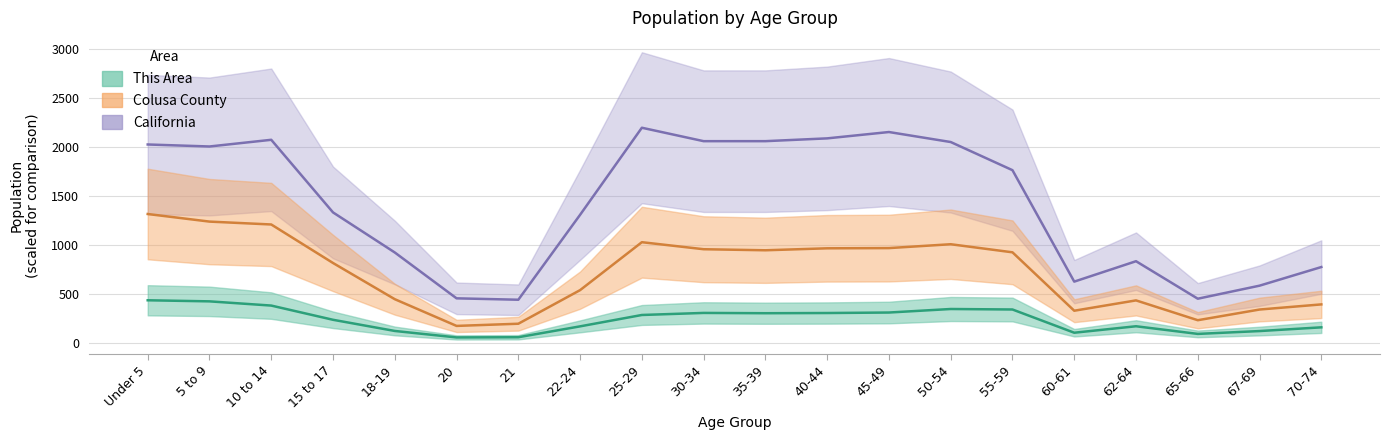

Reading left to right, extract all data points from this chart.

This Area: Under 5=440.0	5 to 9=429.0	10 to 14=386.0	15 to 17=241.0	18-19=127.0	20=61.0	21=63.0	22-24=174.0	25-29=290.0	30-34=311.0	35-39=308.0	40-44=310.0	45-49=315.0	50-54=351.0	55-59=346.0	60-61=109.0	62-64=175.0	65-66=97.0	67-69=126.0	70-74=164.0
Colusa County: Under 5=1320.0	5 to 9=1242.6	10 to 14=1213.2	15 to 17=820.2	18-19=451.0	20=178.5	21=200.8	22-24=543.5	25-29=1032.5	30-34=960.8	35-39=950.0	40-44=970.1	45-49=972.3	50-54=1011.7	55-59=929.2	60-61=333.4	62-64=438.8	65-66=236.6	67-69=345.6	70-74=397.9
California: Under 5=2029.2	5 to 9=2008.8	10 to 14=2077.0	15 to 17=1336.3	18-19=927.5	20=459.8	21=445.5	22-24=1311.9	25-29=2200.0	30-34=2063.0	35-39=2063.1	40-44=2091.6	45-49=2156.2	50-54=2054.2	55-59=1767.0	60-61=630.3	62-64=838.4	65-66=456.0	67-69=589.0	70-74=779.0